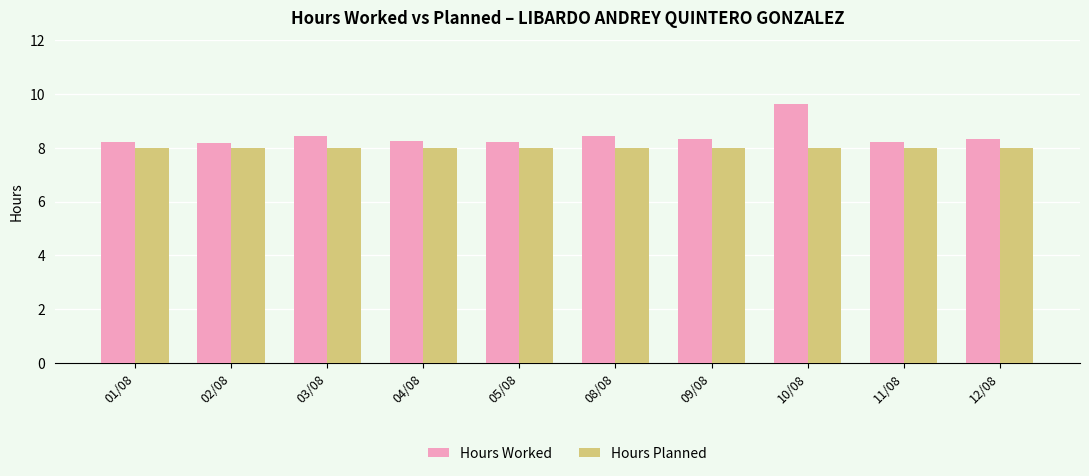

List the series in order of their overall mean, highest first.

Hours Worked, Hours Planned